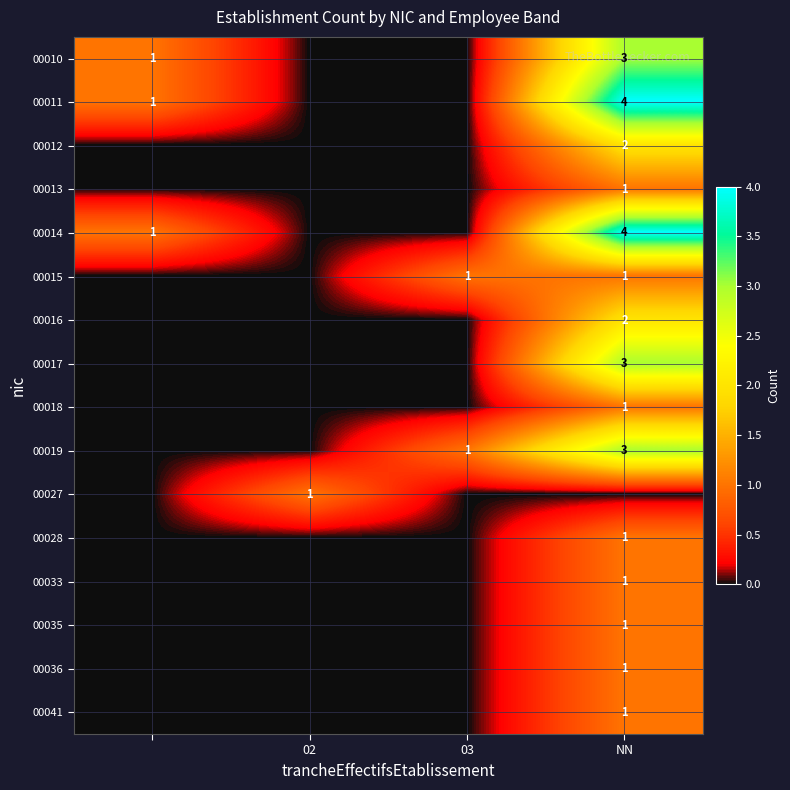

Is it true that 00019 equals 2 at 03?

False